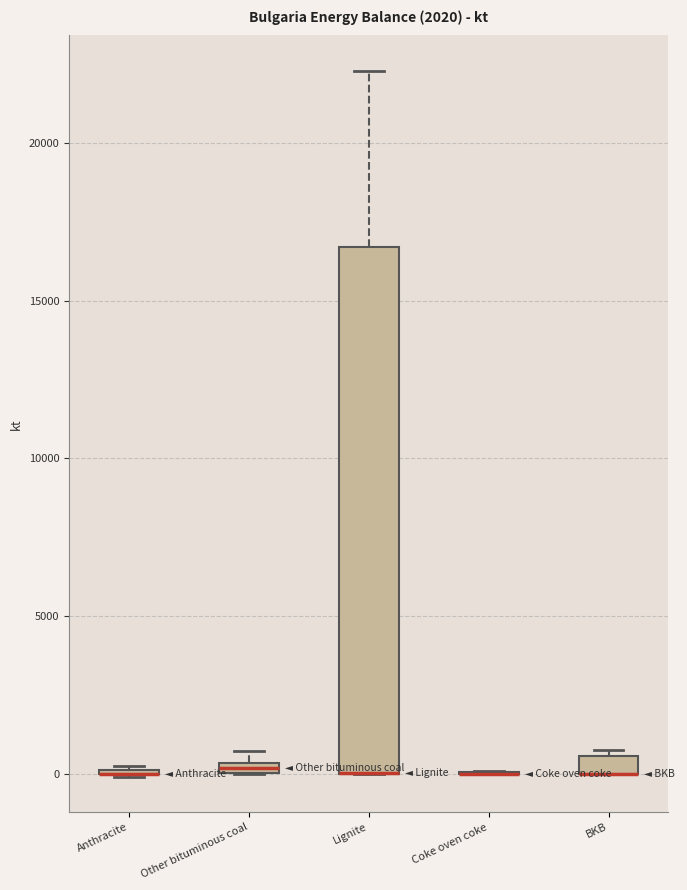

Comparing the boxes themselves (not the whiskers), which one is the tallest?

Lignite